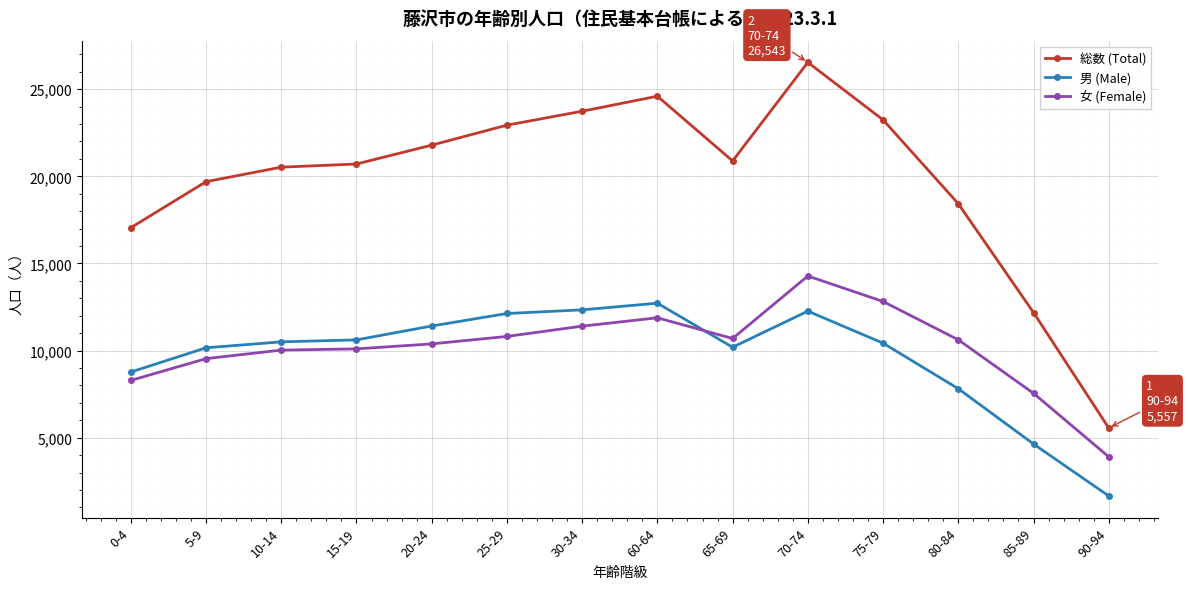

Which series has the widest spread of values?

総数 (Total)